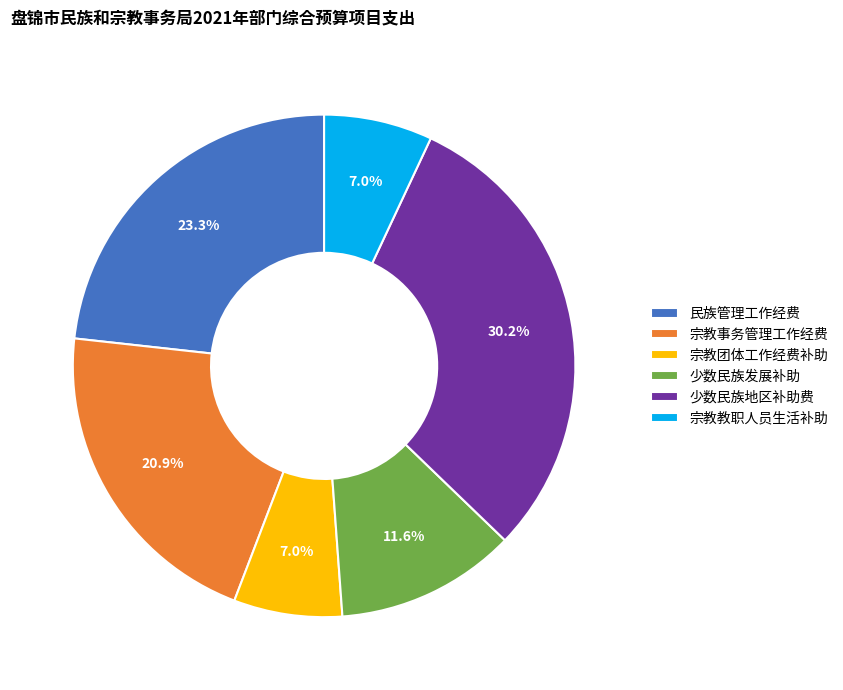

Between 少数民族地区补助费 and 民族管理工作经费, which is larger?

少数民族地区补助费